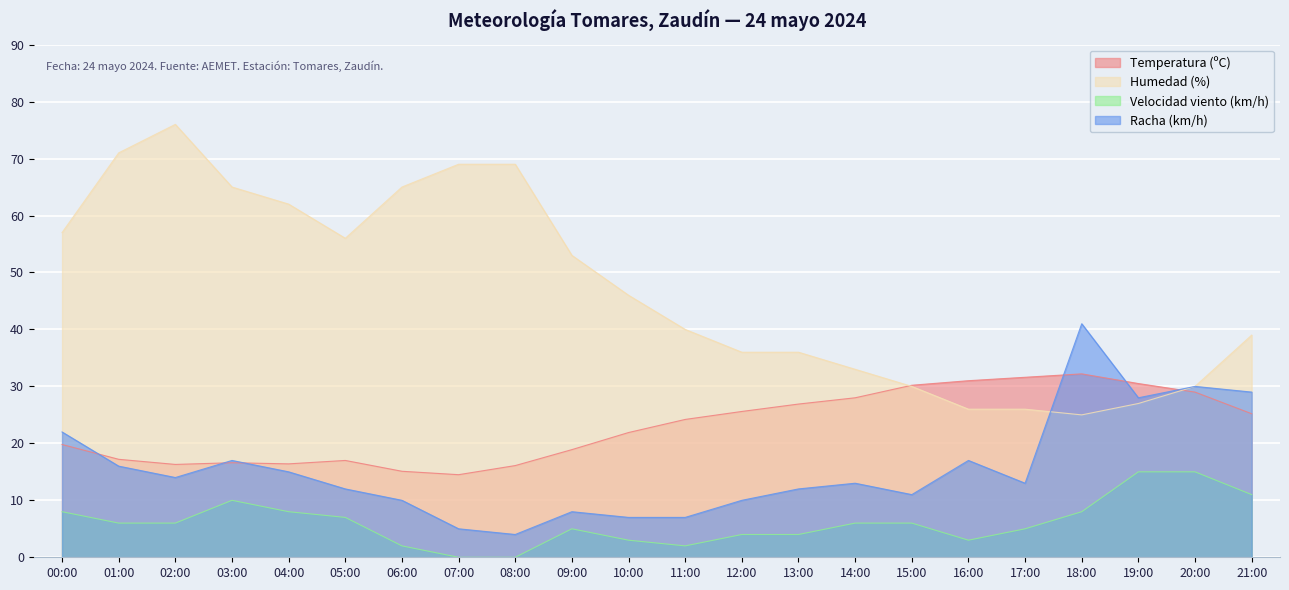

What is the difference between the Racha (km/h) values at 03:00 and 05:00?

5.0